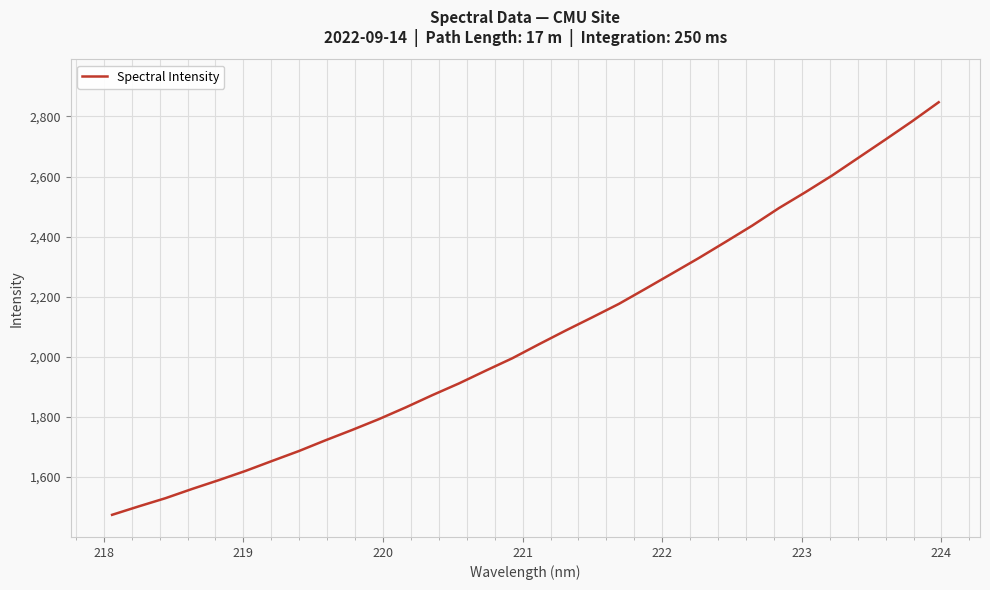

Reading left to right, what are all the values shown in this chart?

1474.3	1502.4	1529.6	1560.4	1589.8	1620.4	1653.7	1686.6	1722.4	1756.9	1792.8	1831.7	1872.5	1911.6	1953.9	1995.3	2042.0	2087.5	2131.6	2176.4	2226.8	2277.8	2329.1	2382.6	2436.7	2494.9	2548.2	2603.6	2663.4	2723.1	2783.8	2847.3